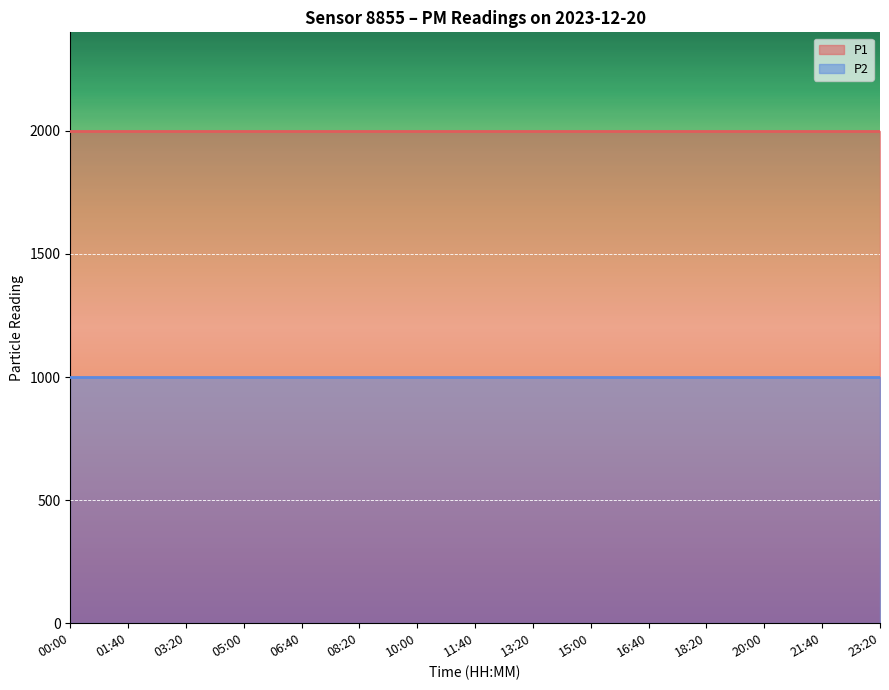

At how many categories does at least one series exceed 1962?

15